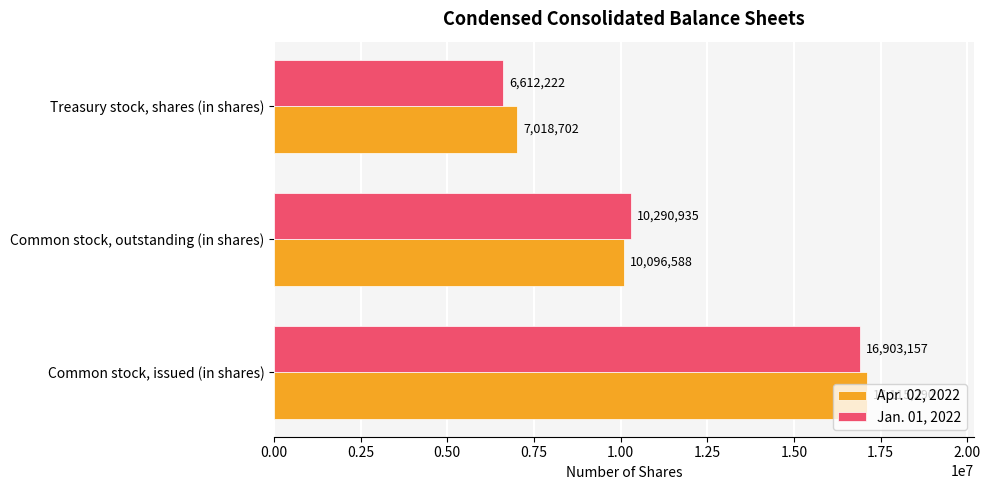

Which series has the widest spread of values?

Jan. 01, 2022